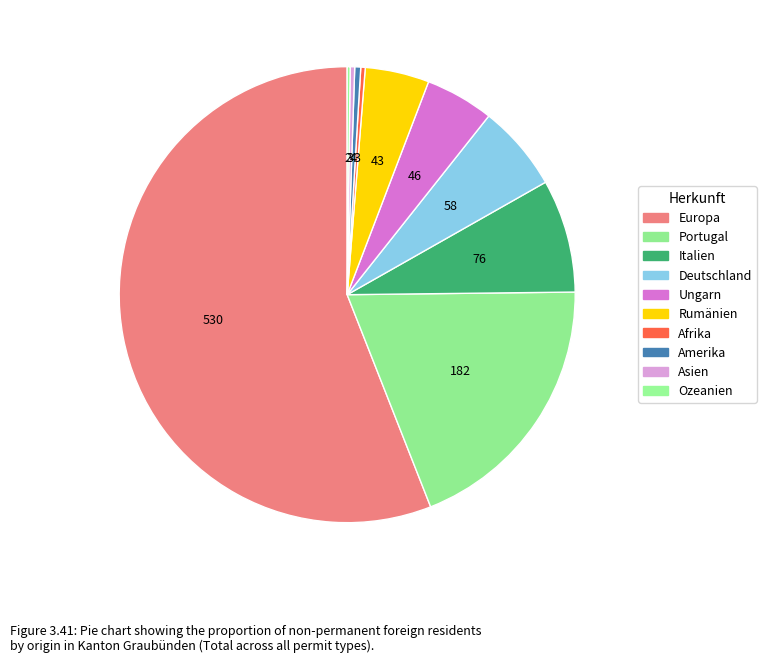

What is the smallest slice in the pie chart?

Ozeanien